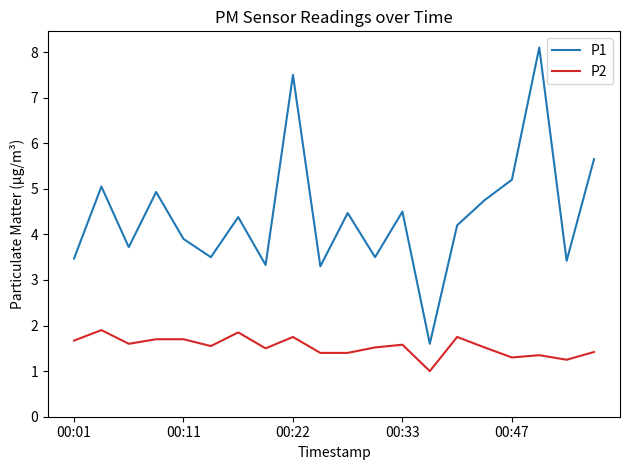

In P1, how many points are higher than both neighbors (excluding endpoints)?

7